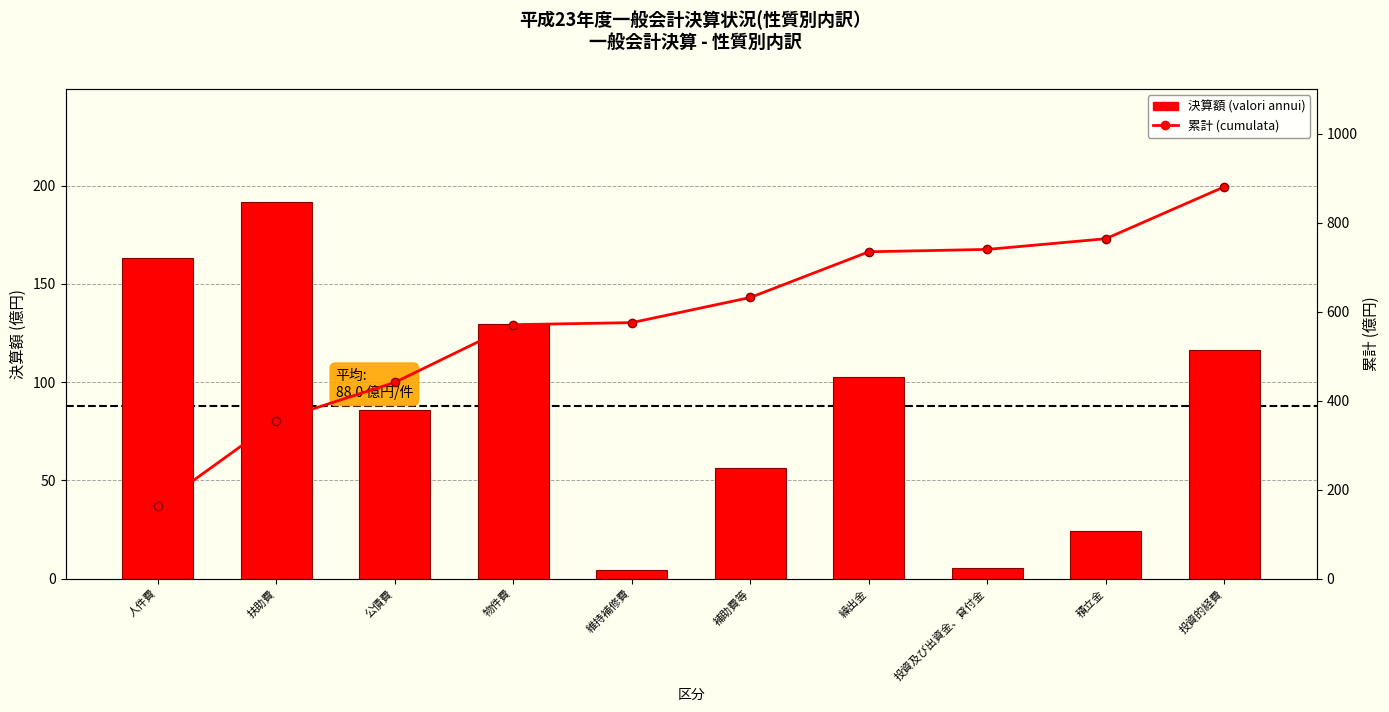

The valori annui (決算額) series shows 102.6 at 繰出金. True or false?

True